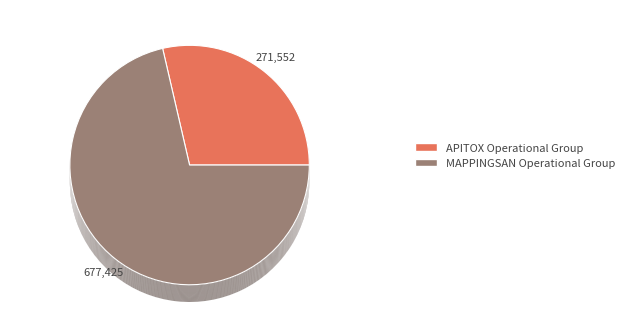

Is MAPPINGSAN Operational Group the majority of the pie?

Yes